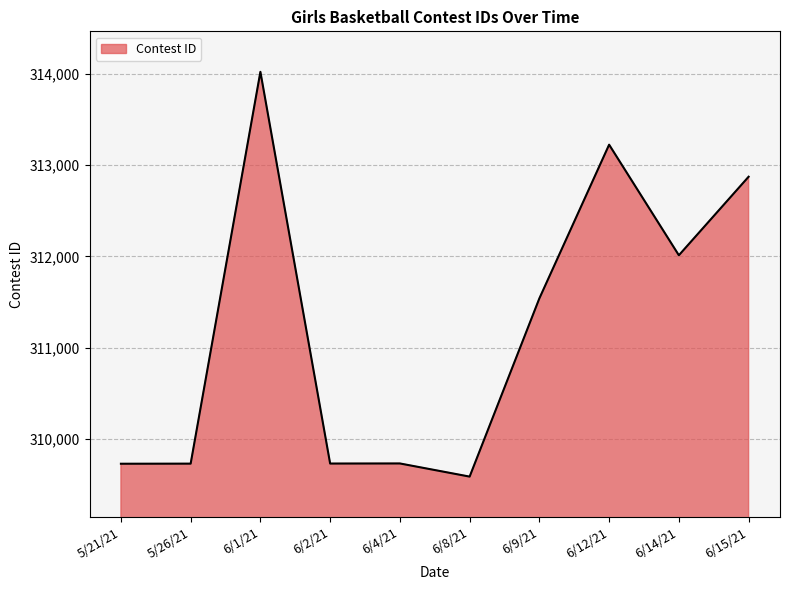

What is the sum of the values at 6/12/21 and 6/1/21?

627246